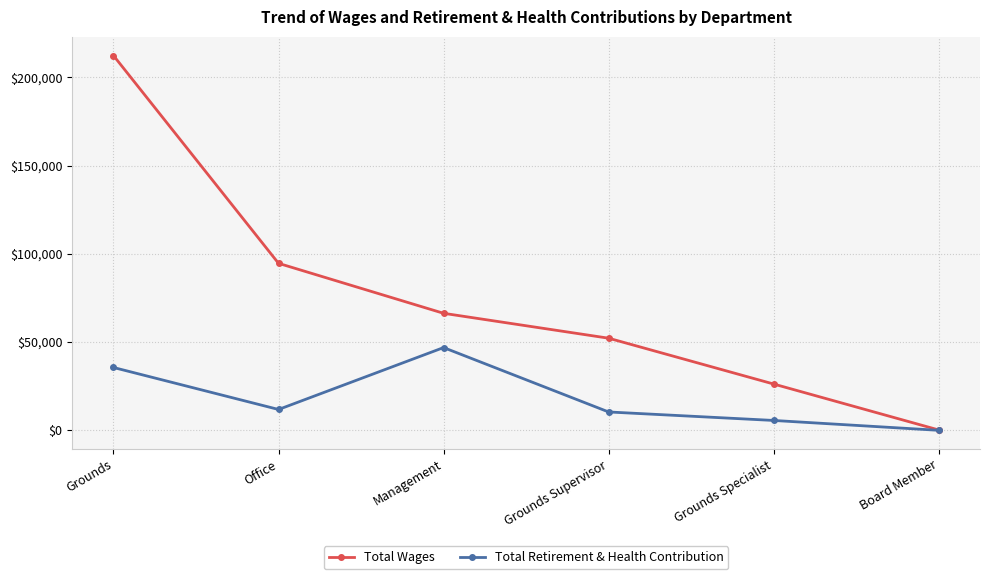

What is the difference between the highest and lowest values at Grounds Specialist?

20630